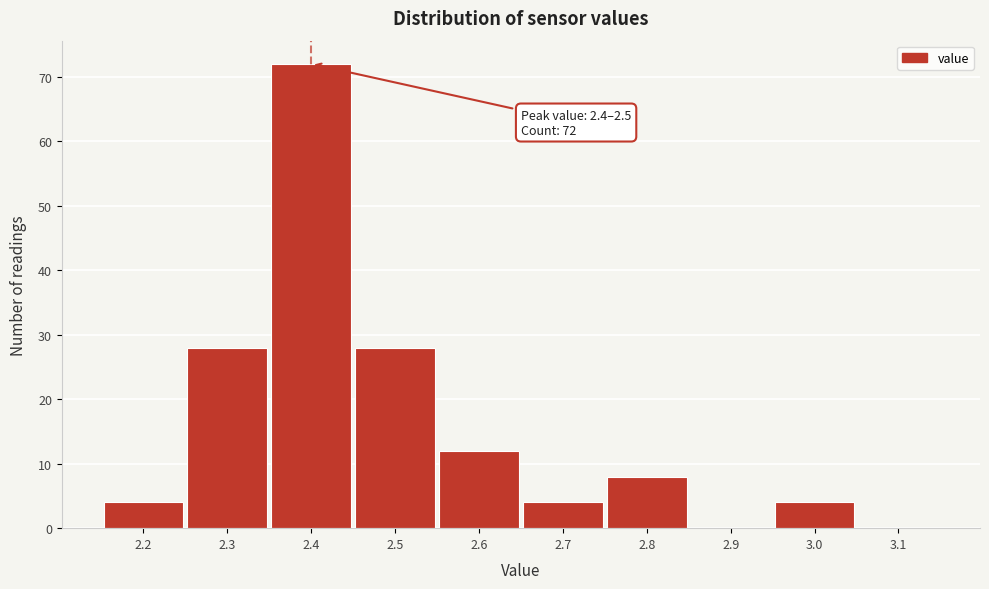

Reading left to right, what are all the values shown in this chart?

2.2=4	2.3=28	2.4=72	2.5=28	2.6=12	2.7=4	2.8=8	2.9=0	3.0=4	3.1=0